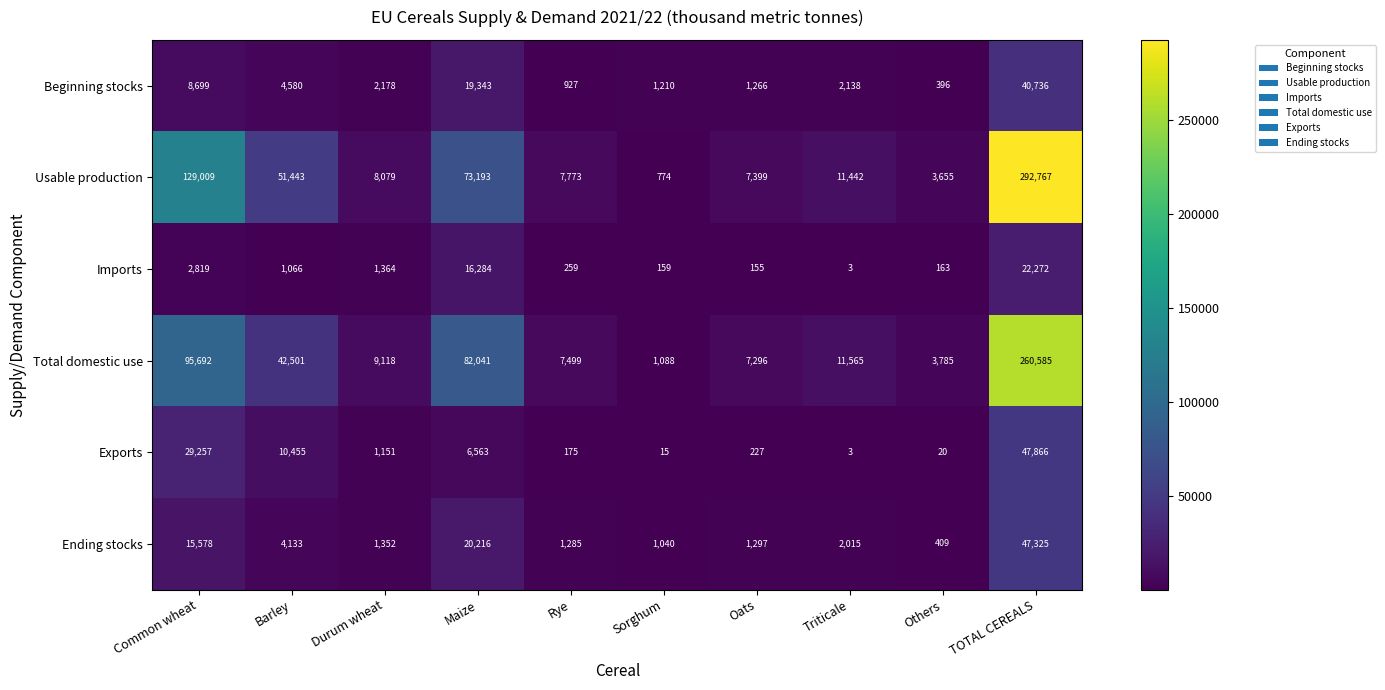

What is the smallest value displayed?

3